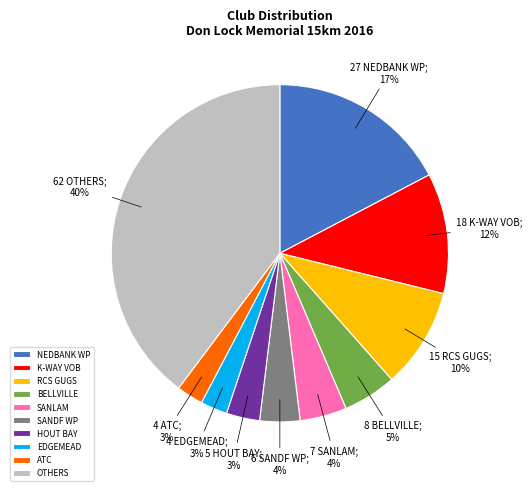

Count the number of slices in the pie.

10